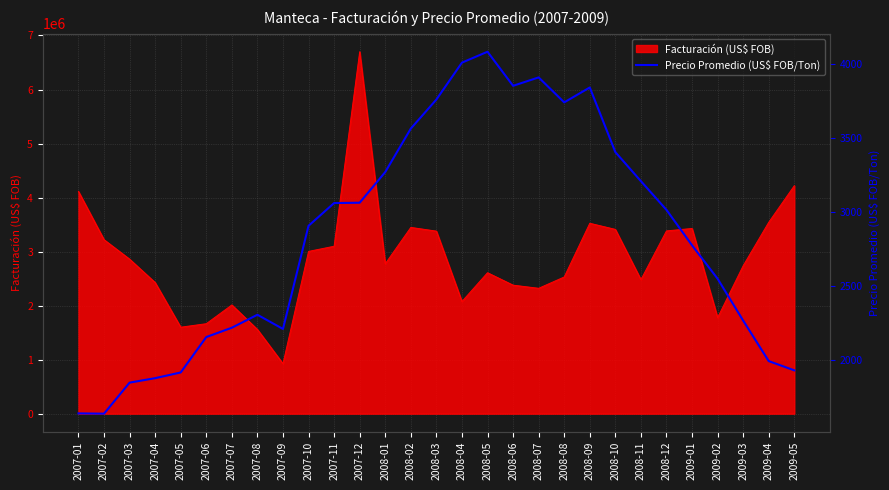

What is the greatest value displayed?

4084.9